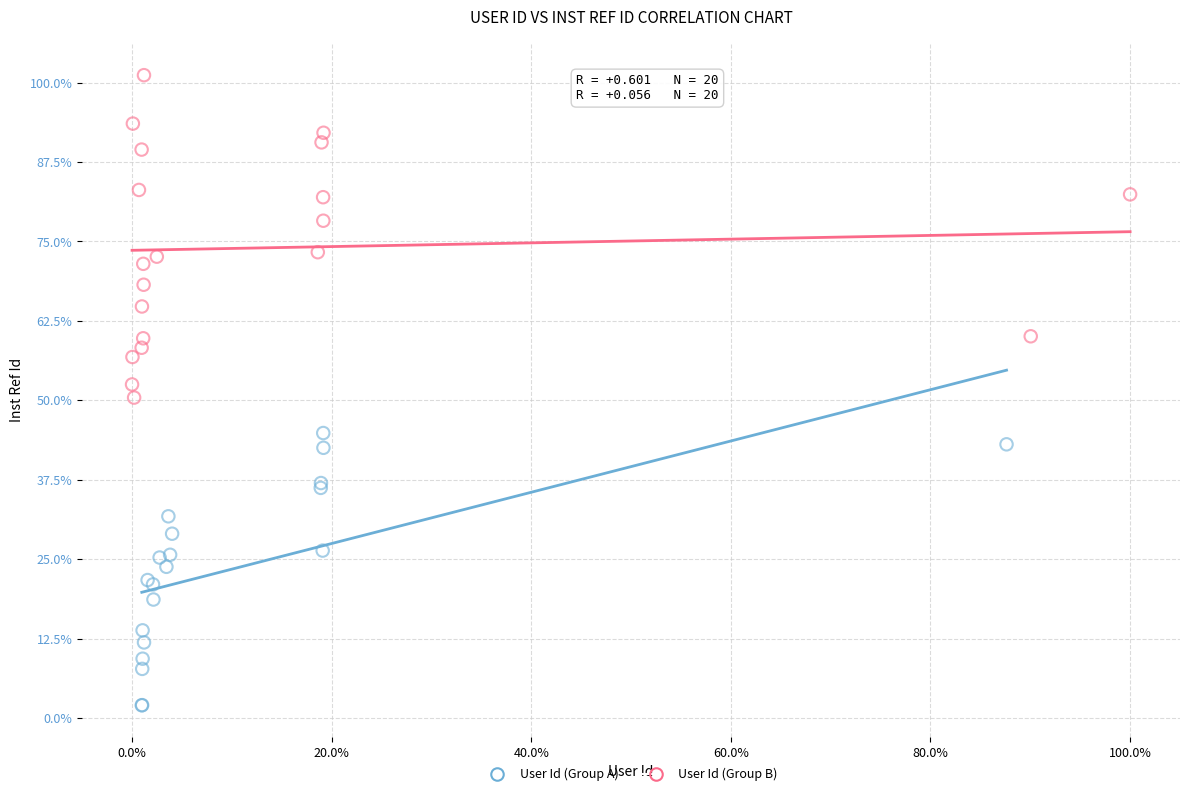

Which series has the widest spread of Y values?

User Id (Group B)